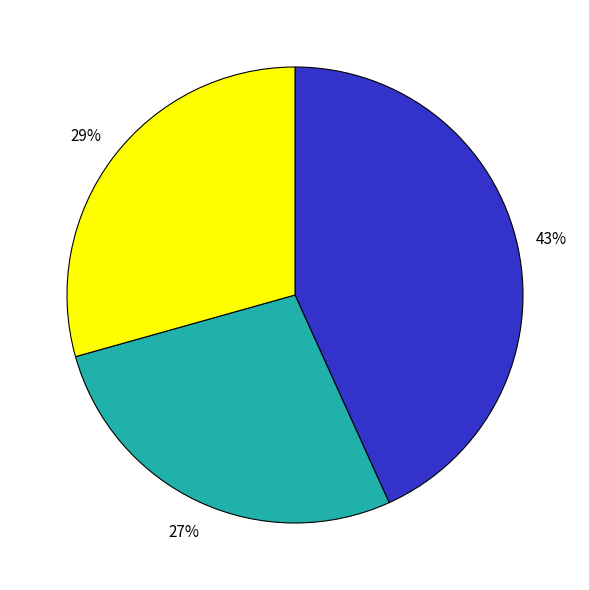

To the nearest percent, what is the average slice percentage?

33%